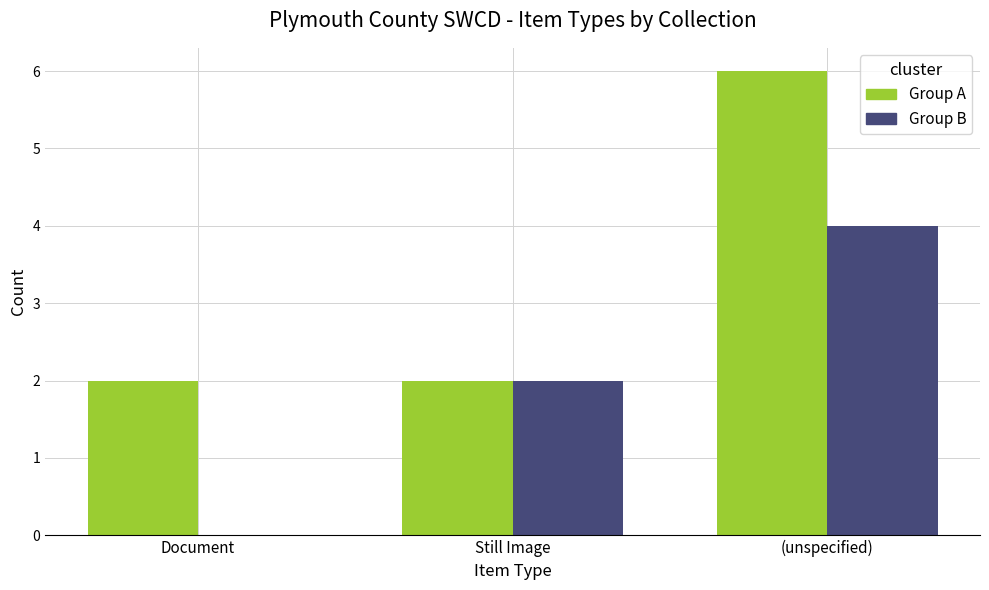

Which series changed the most between Document and Still Image?

Group B